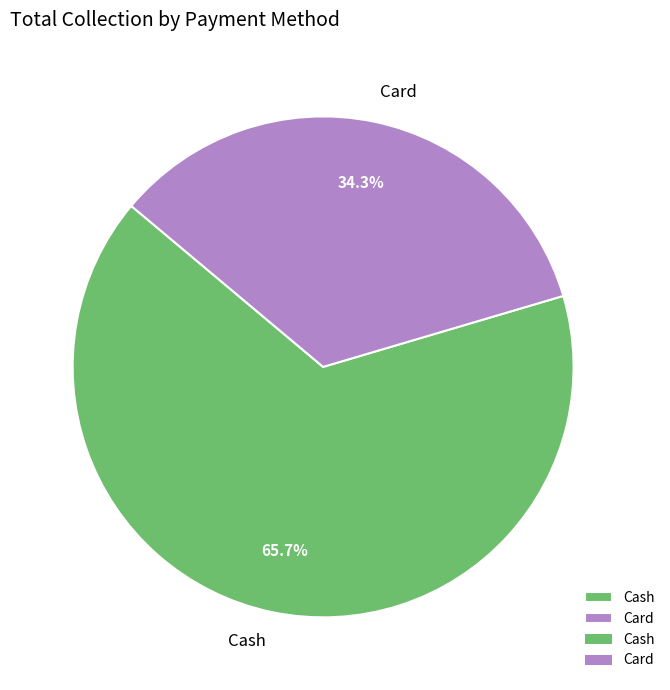

The Cash slice represents 66% of the pie. True or false?

True